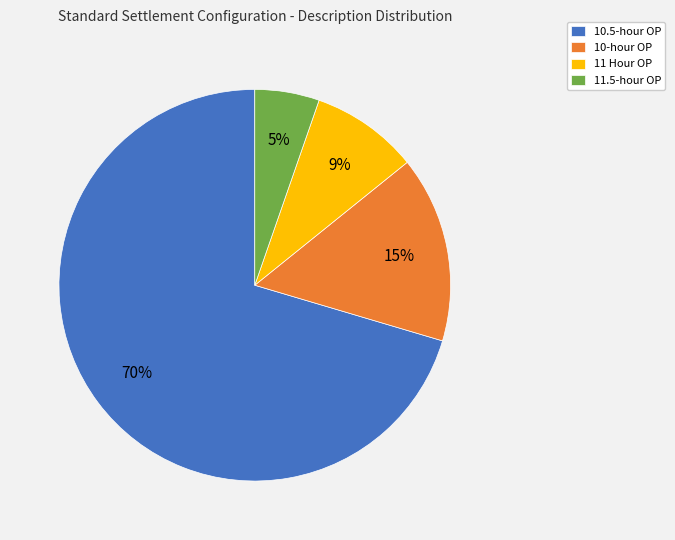

To the nearest percent, what is the difference between the 11 Hour OP and 10.5-hour OP slice percentages?

62%